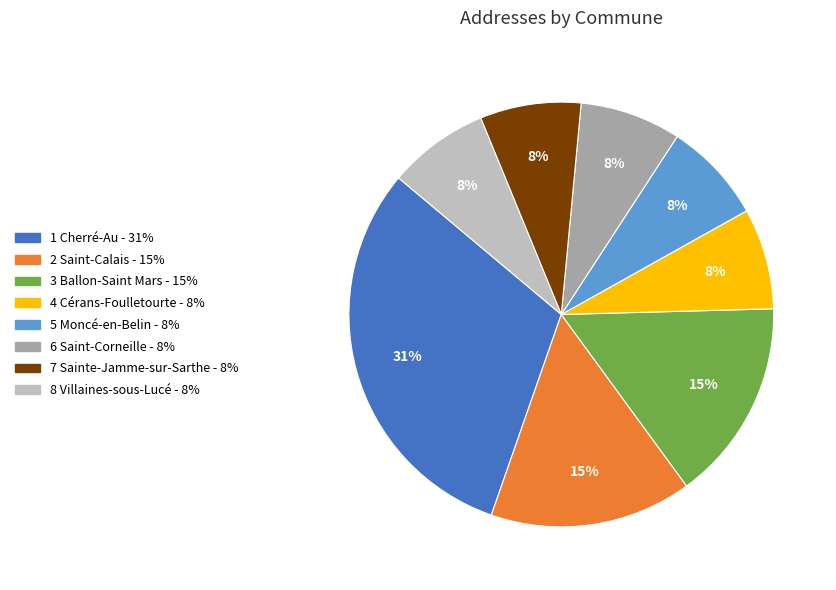

To the nearest percent, what is the difference between the largest and smallest slice percentages?

23%